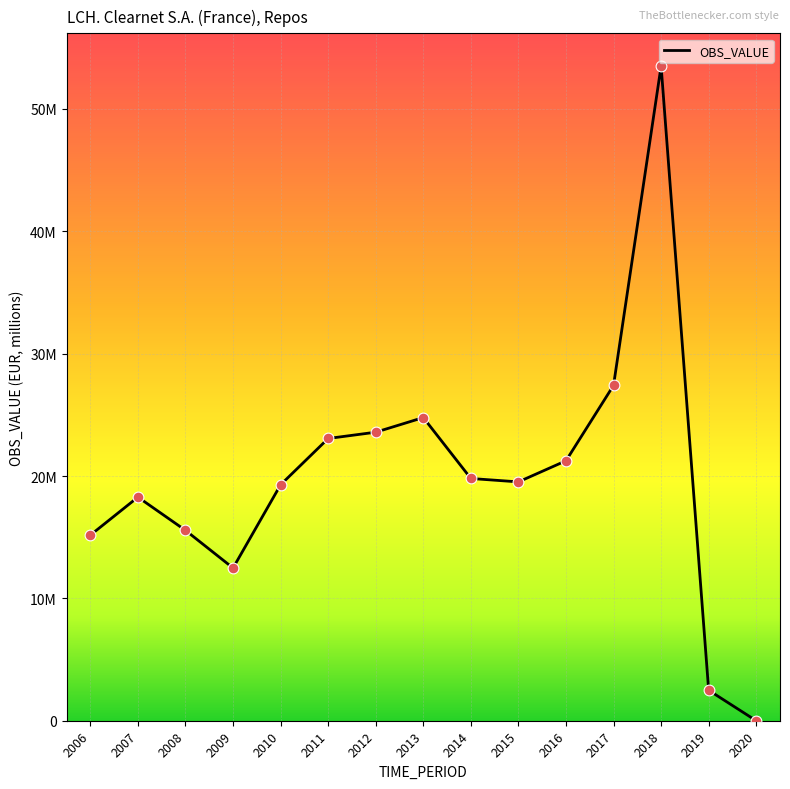

Approximately how many times larger is the value at 2017 compared to 2009?

2.2